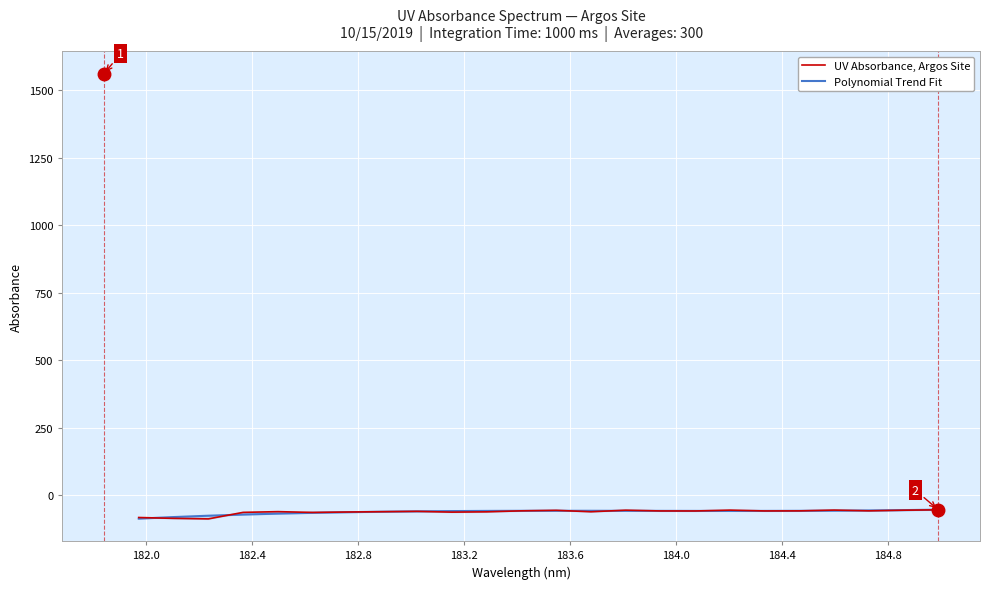

Reading left to right, what are all the values shown in this chart?

UV Absorbance, Argos Site: -82.0	-85.2	-87.1	-62.9	-60.3	-63.1	-61.6	-60.5	-59.2	-62.1	-61.0	-57.3	-55.4	-60.7	-54.9	-57.7	-57.8	-54.6	-57.6	-57.4	-54.5	-57.2	-54.9	-53.5
Polynomial Trend Fit: -86.2	-80.3	-75.3	-71.1	-67.5	-64.6	-62.3	-60.5	-59.1	-58.2	-57.5	-57.2	-57.1	-57.1	-57.2	-57.4	-57.5	-57.6	-57.5	-57.2	-56.7	-55.8	-54.6	-52.9